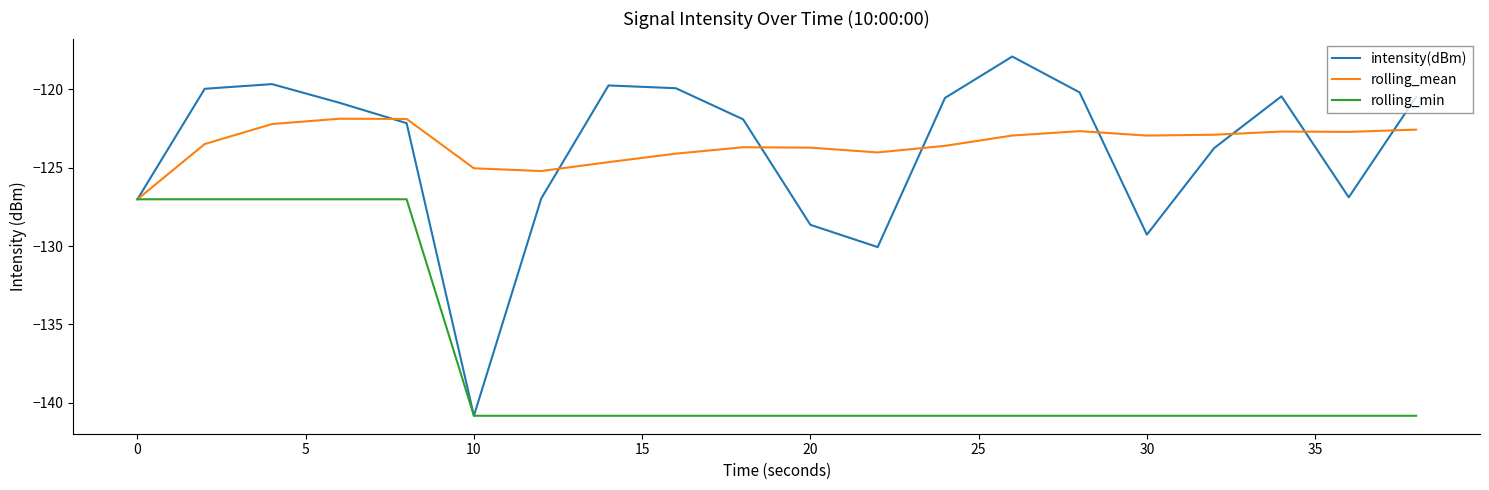

What is the highest value of the rolling_min series?

-127.0